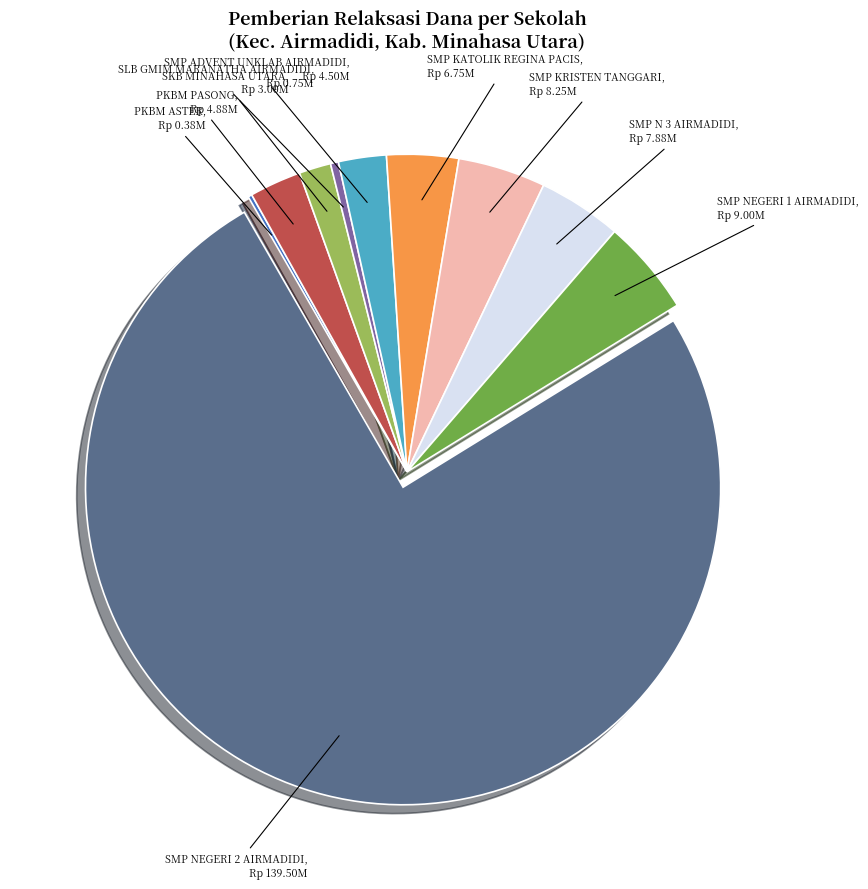

Does SMP NEGERI 1 AIRMADIDI represent more than half of the total?

No